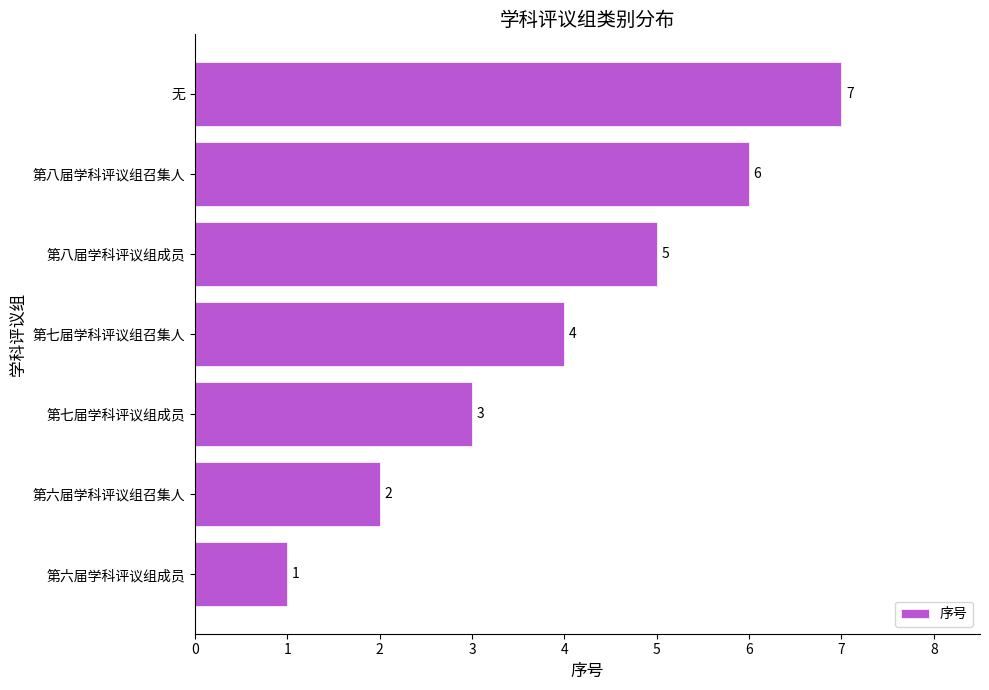

How many data points does each series have?

7